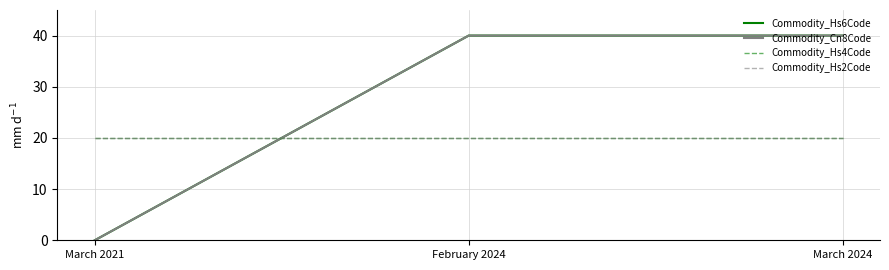

What is the greatest value displayed?

40